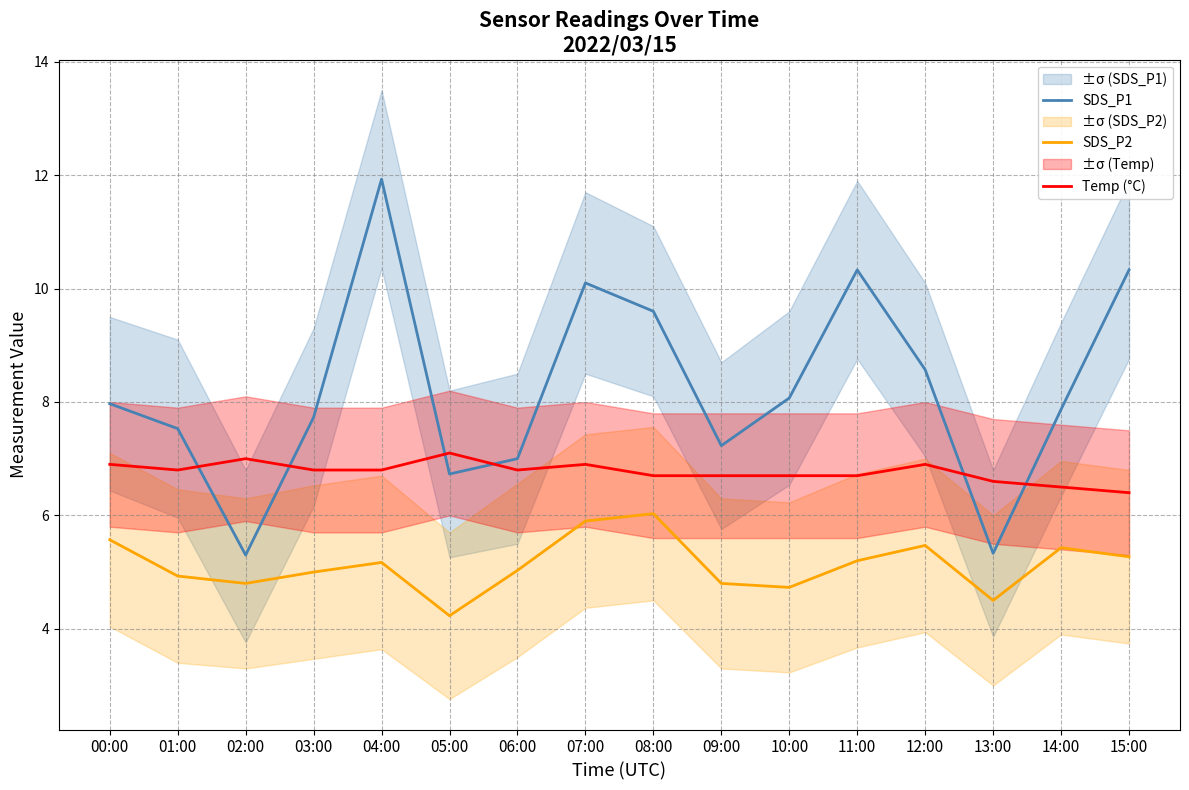

Is it true that SDS_P2 equals 8.4 at 10:00?

False